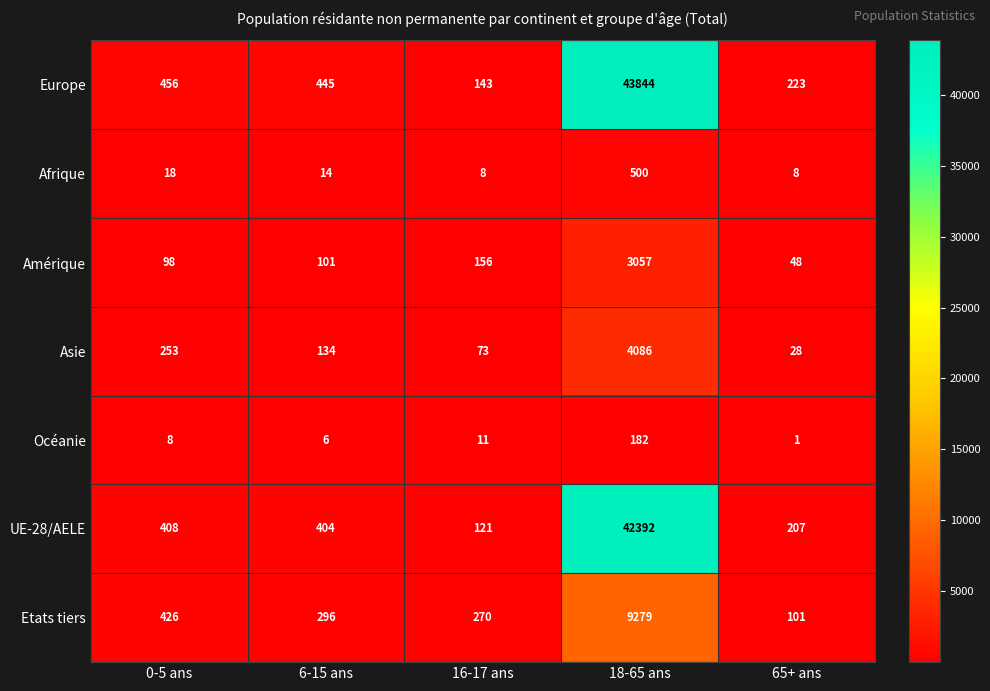

How many data points in Amérique are less than 101?

2